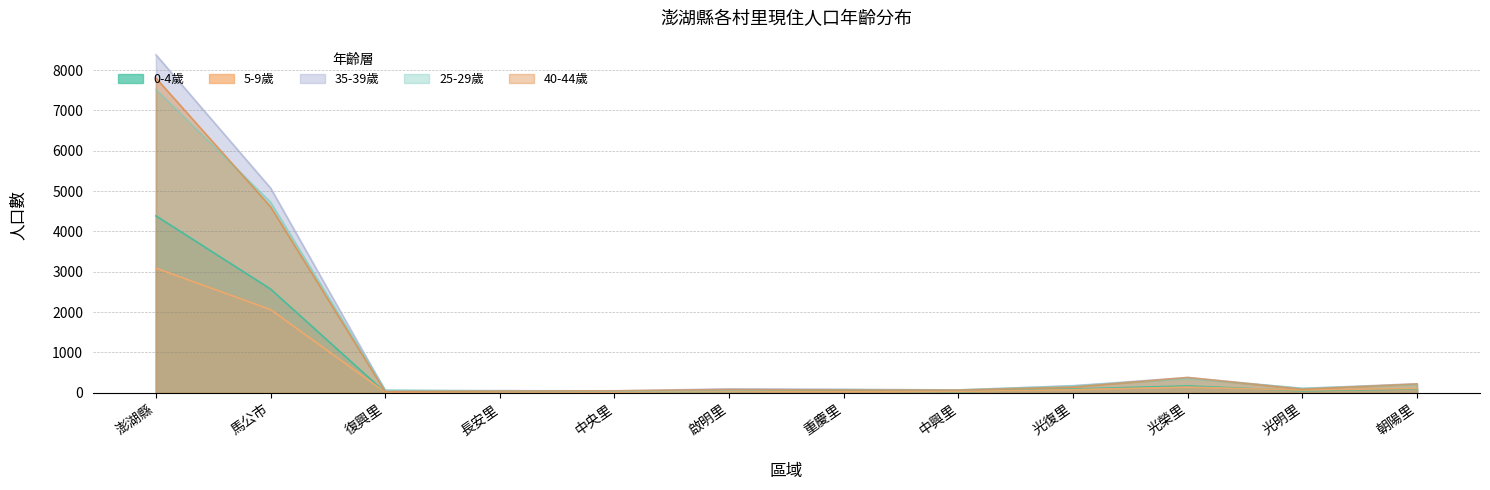

At which label is 0-4歲 closest to 2198?

馬公市